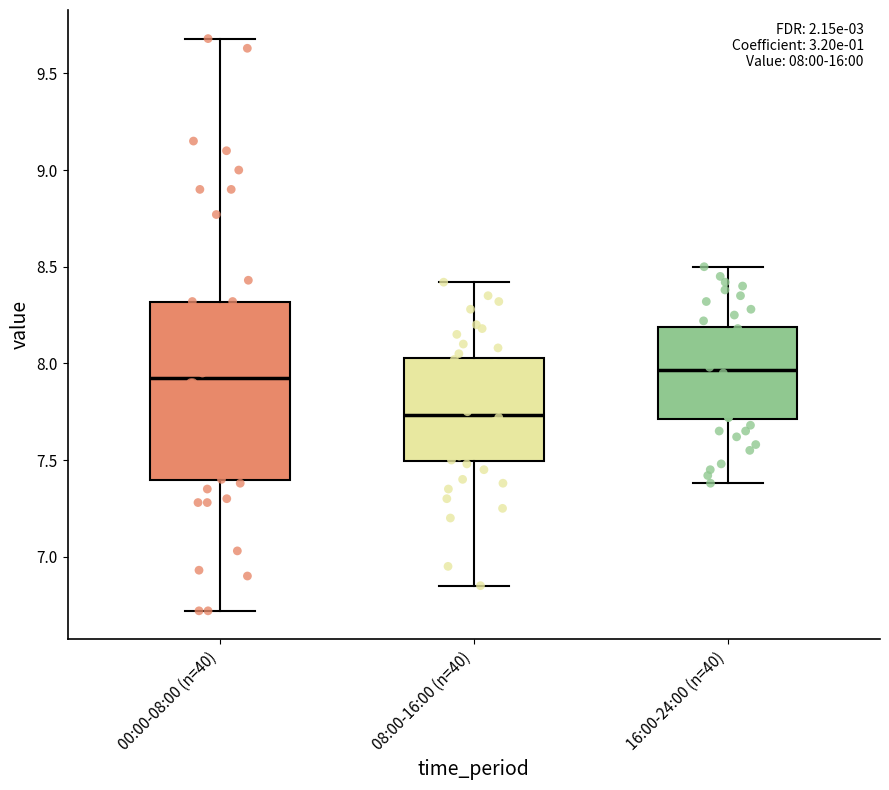

Comparing the boxes themselves (not the whiskers), which one is the tallest?

00:00-08:00 (n=40)